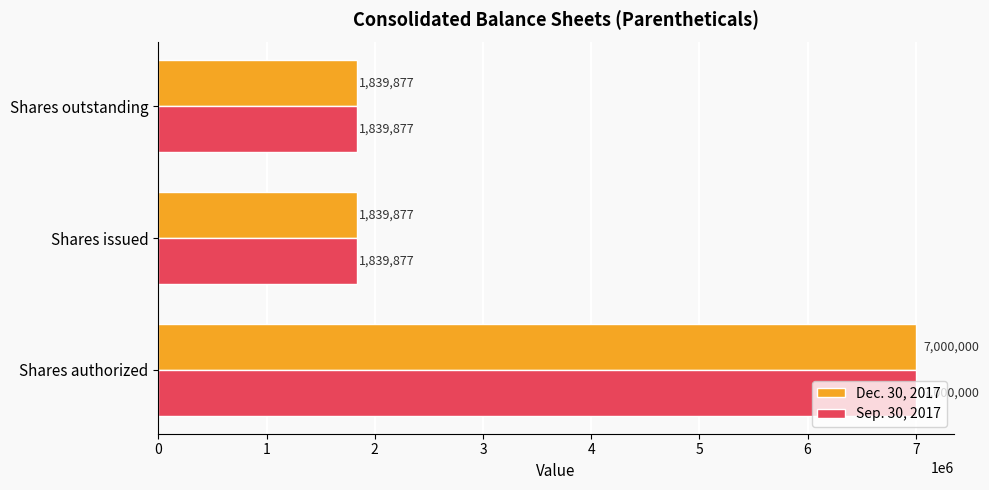

What is the total value across all series at Shares issued?

3679754